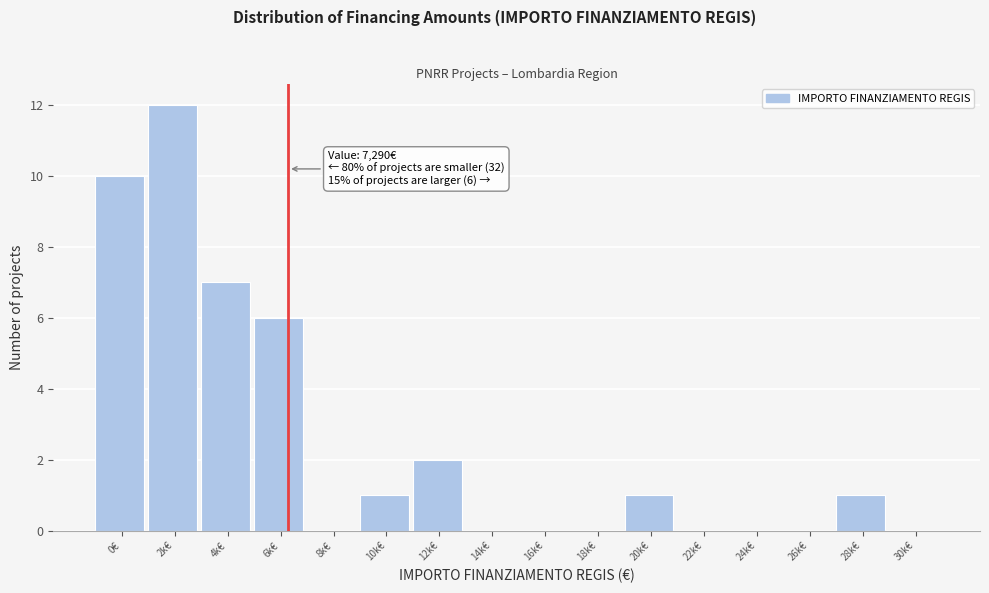

Reading left to right, transcribe all the data shown in this chart.

0€=10	2k€=12	4k€=7	6k€=6	8k€=0	10k€=1	12k€=2	14k€=0	16k€=0	18k€=0	20k€=1	22k€=0	24k€=0	26k€=0	28k€=1	30k€=0